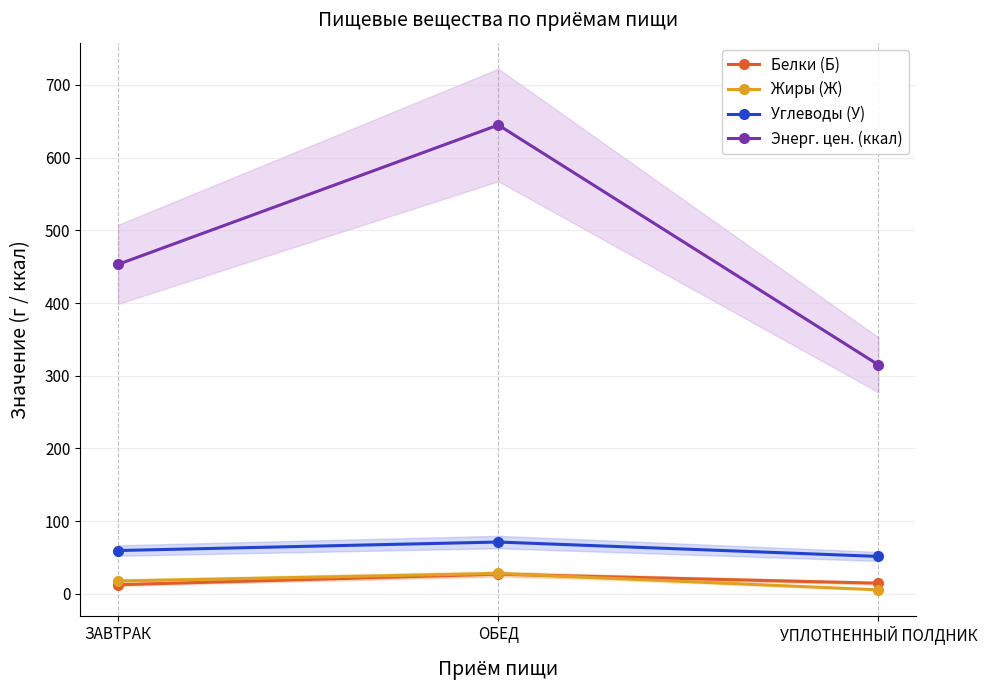

What is the greatest value displayed?

644.8